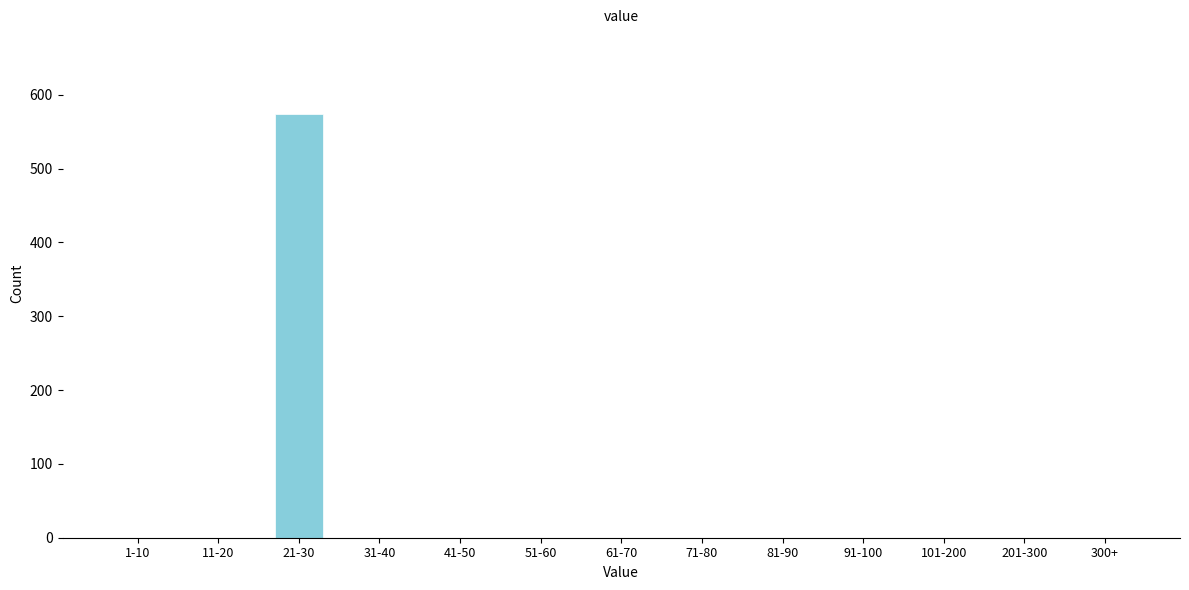

Reading left to right, list all the values displayed in this chart.

1-10=0	11-20=0	21-30=574	31-40=0	41-50=0	51-60=0	61-70=0	71-80=0	81-90=0	91-100=0	101-200=0	201-300=0	300+=0